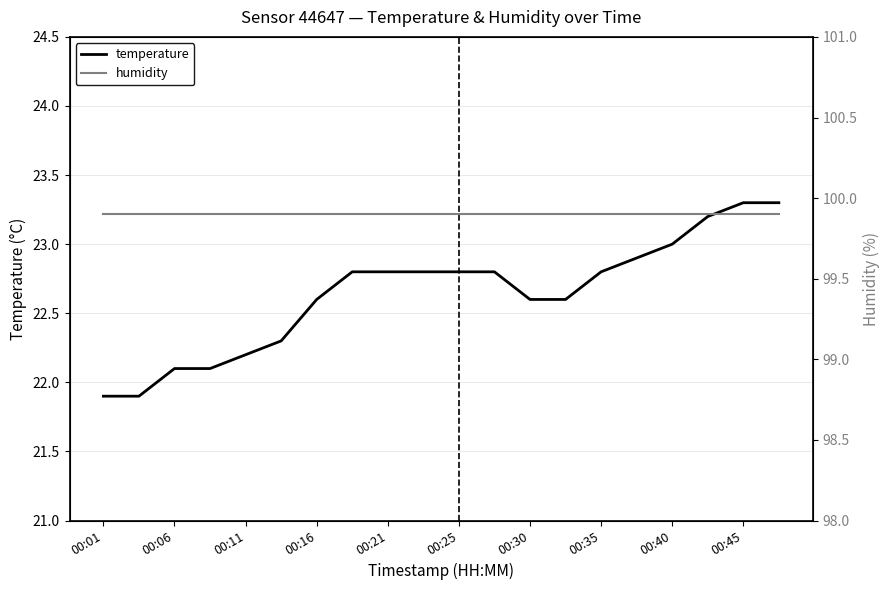

True or false: temperature and humidity cross at least once.

False